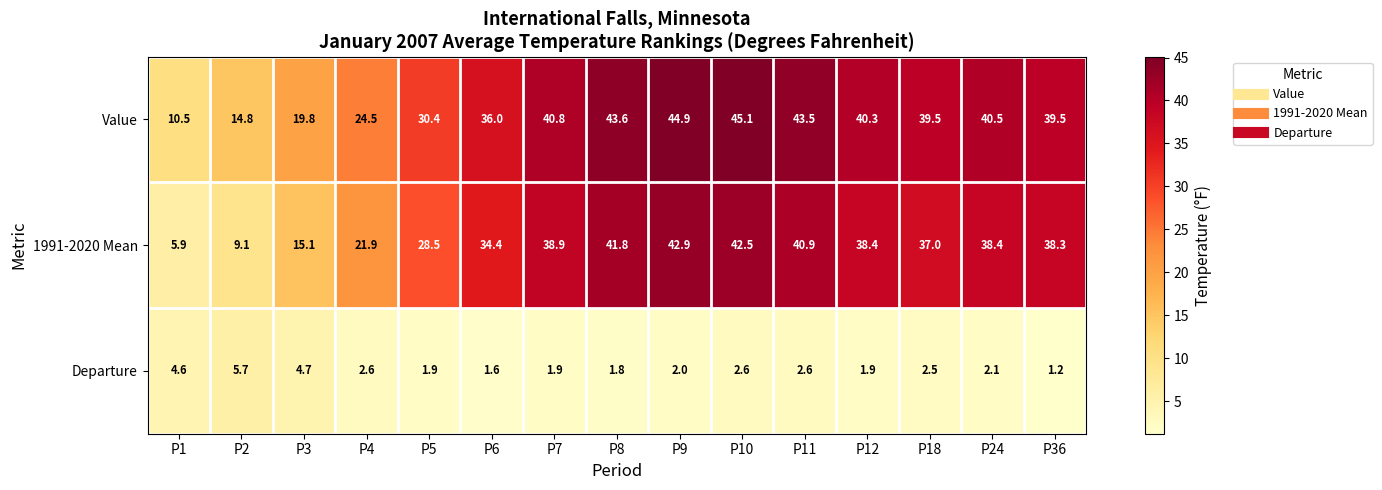

Between P4 and P24, which series saw the biggest shift?

1991-2020 Mean